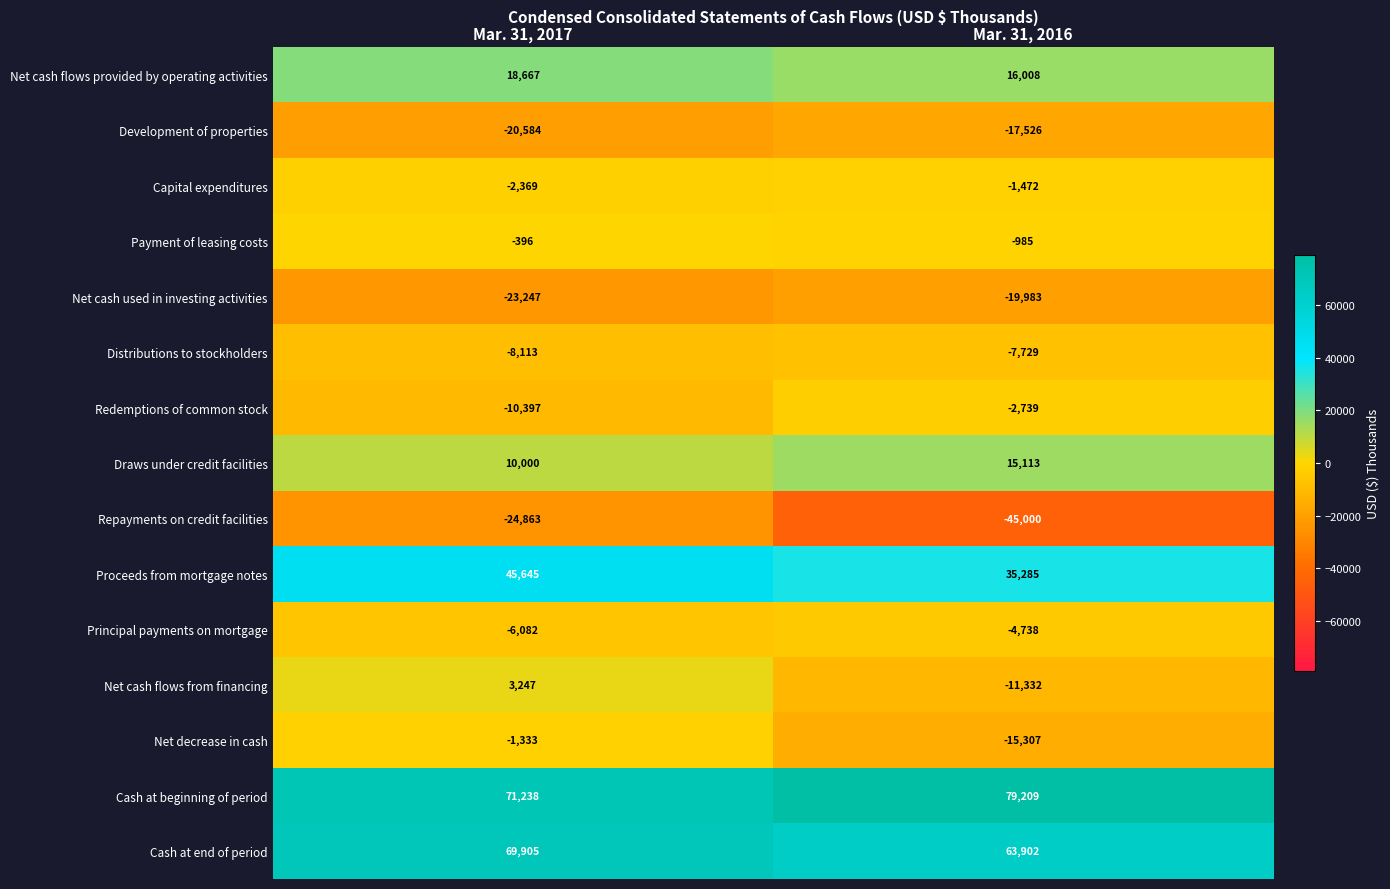

How many series are shown in this chart?

15